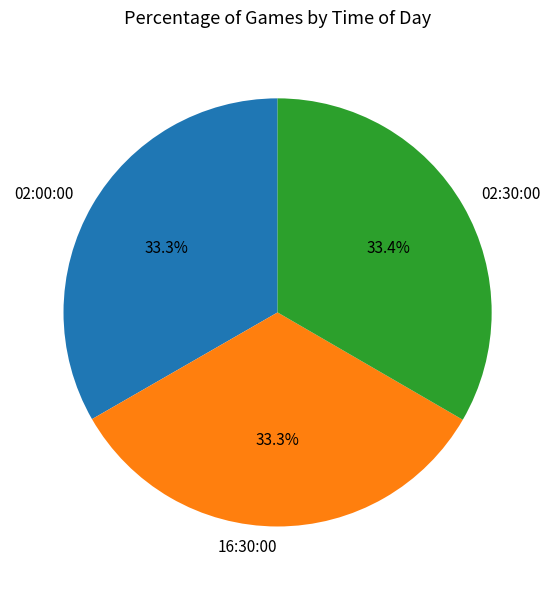

How many slices are in this pie chart?

3